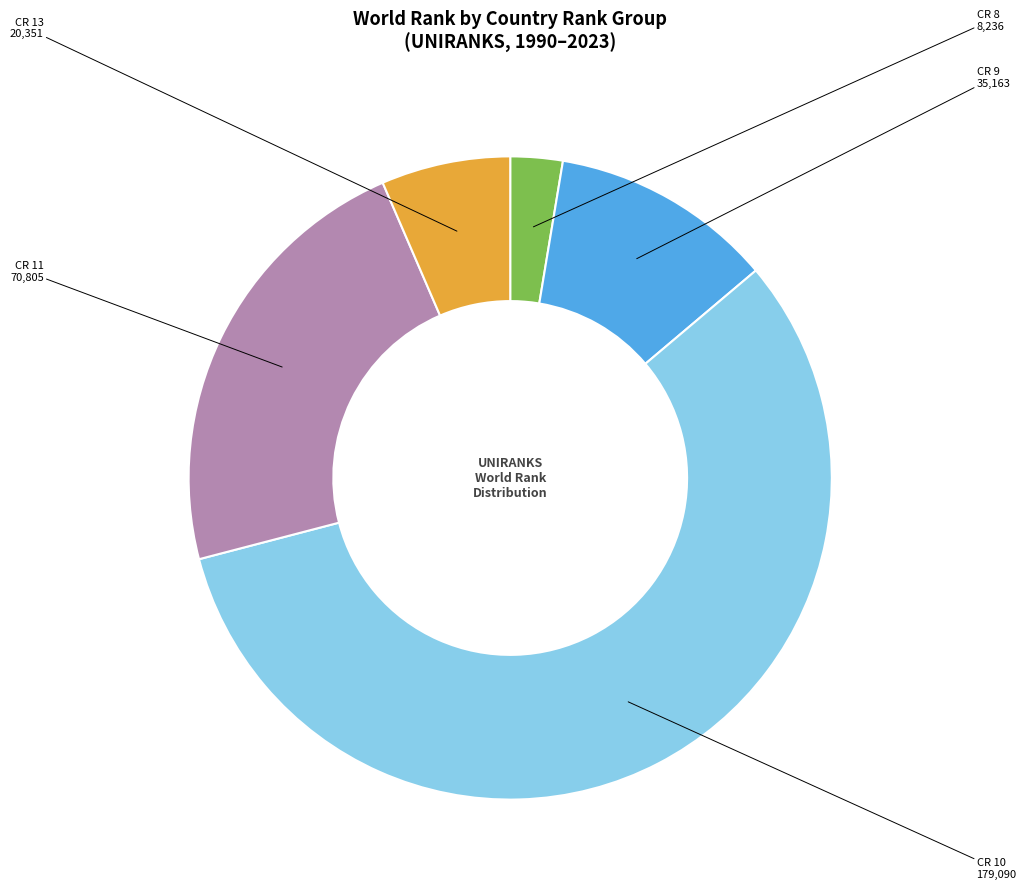

Is there a majority slice in this chart?

Yes